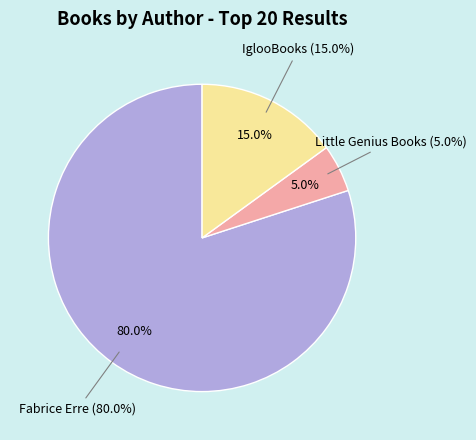

To the nearest percent, what is the difference between the Little Genius Books and Fabrice Erre slice percentages?

75%